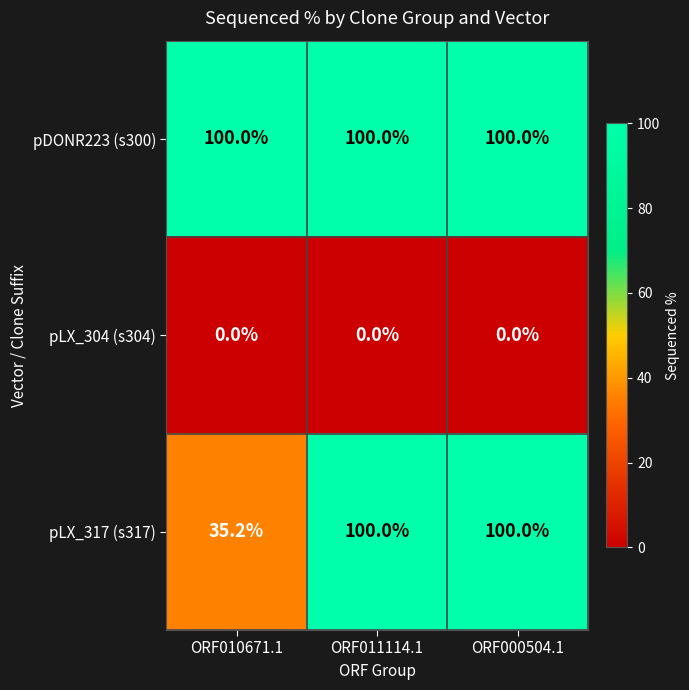

Which series has the widest spread of values?

pLX_317 (s317)